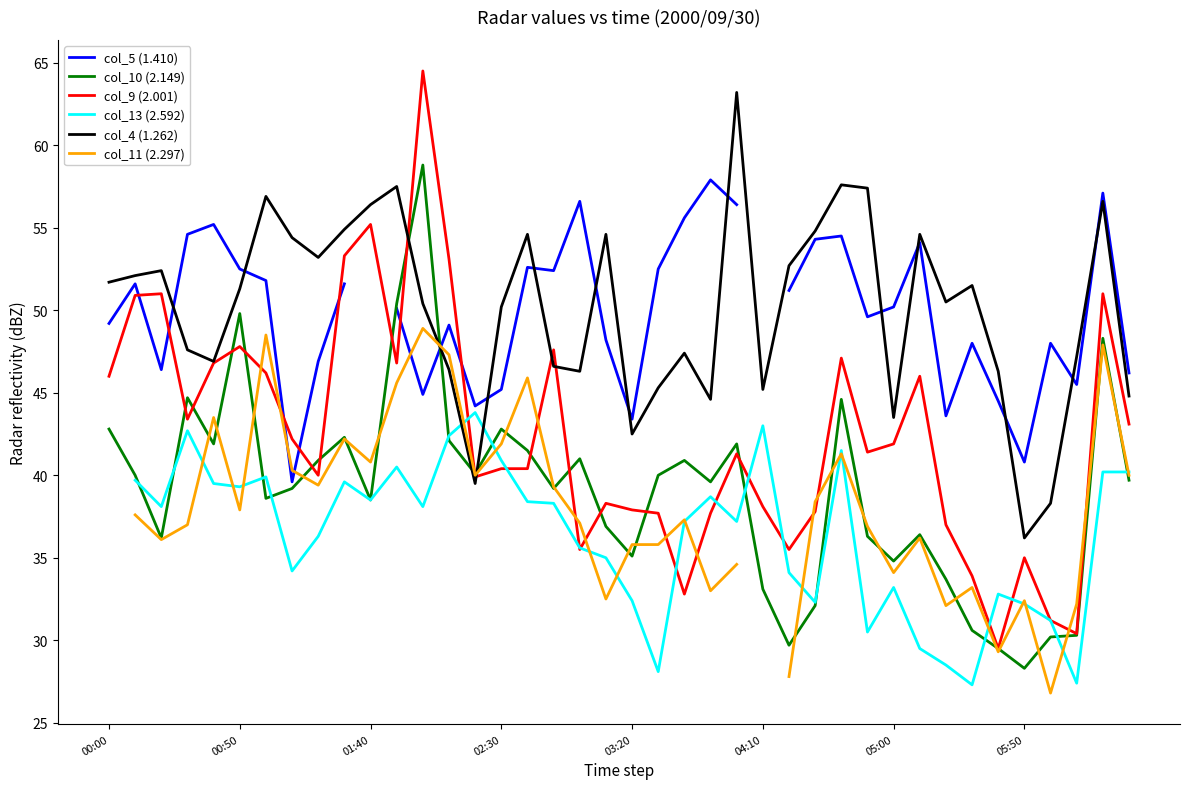

The col_10 (2.149) series shows 33.1 at 04:10. True or false?

True